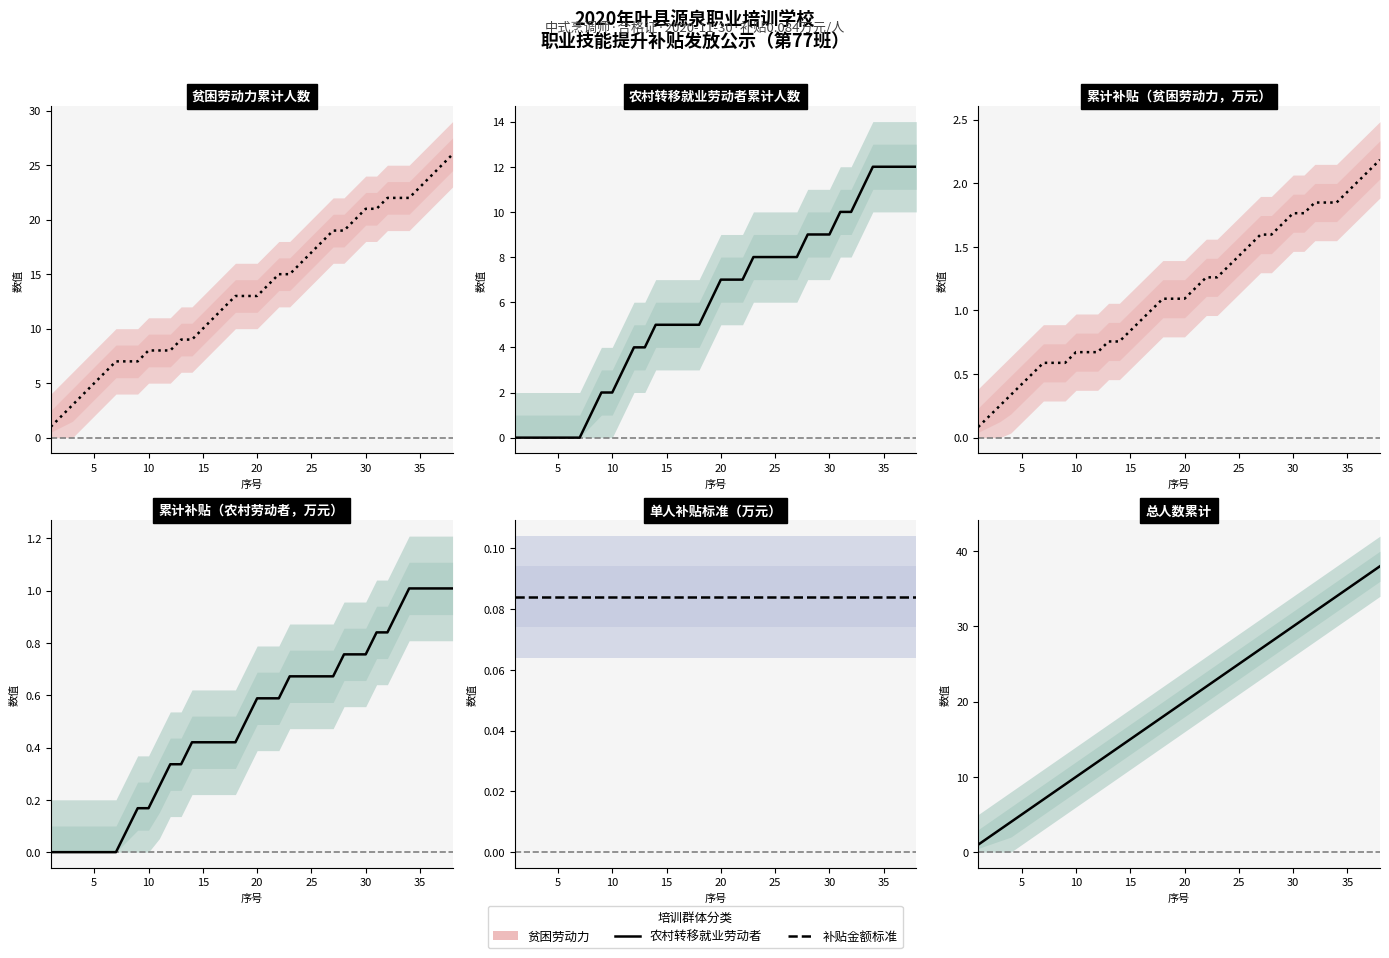

True or false: 农村劳动者补贴 and 总人数 intersect in this chart.

False